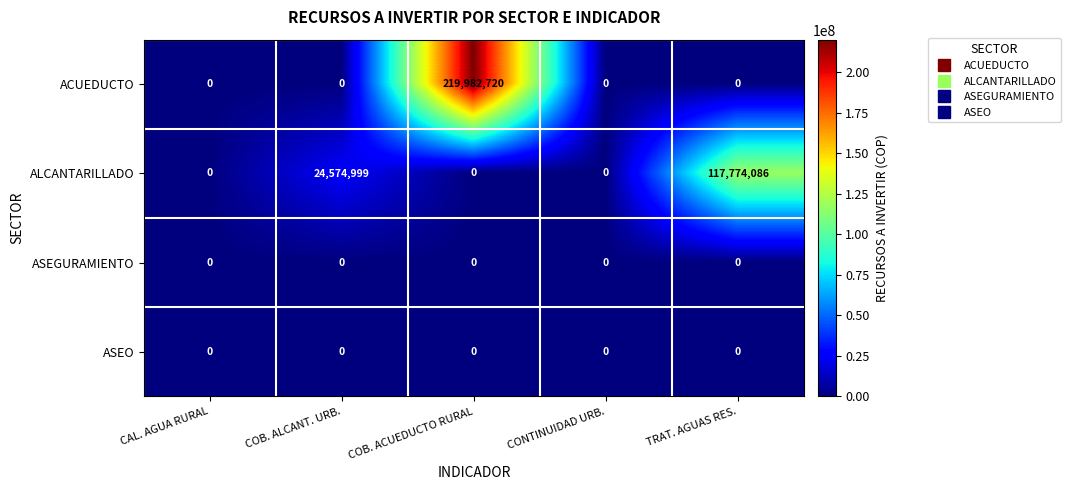

True or false: ALCANTARILLADO has a value of 173252709 at TRAT. AGUAS RES..

False